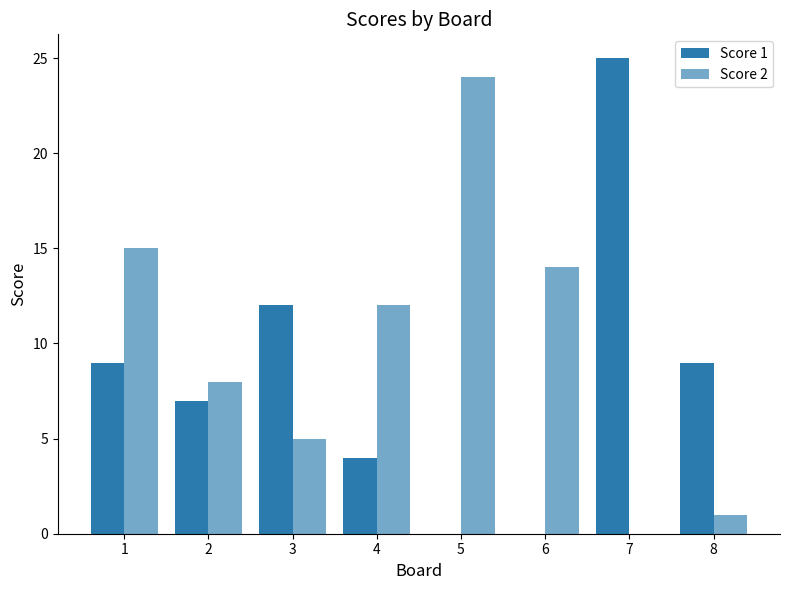

What is the value of the Score 2 bar at the 1st from the left?

15